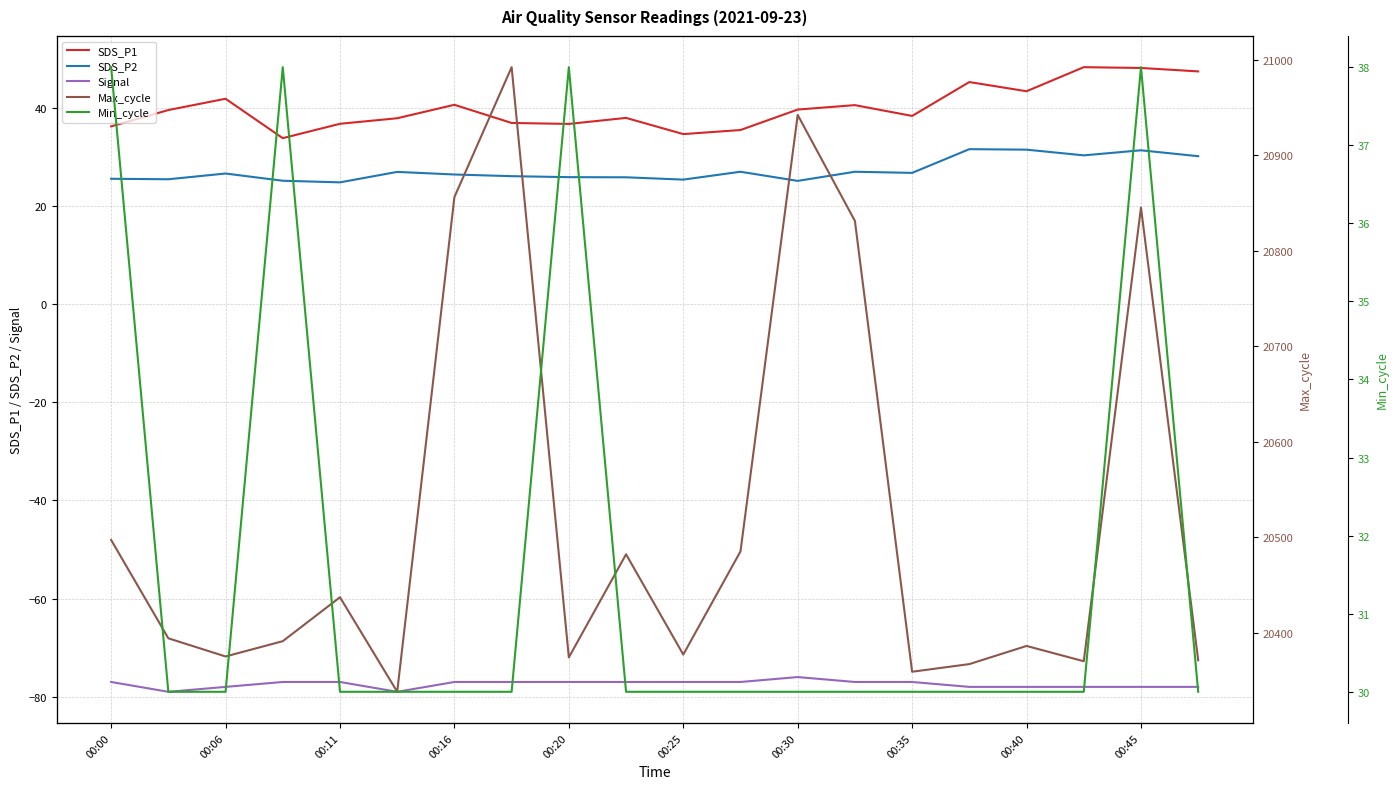

How many interior local peaks does the SDS_P1 series have?

6